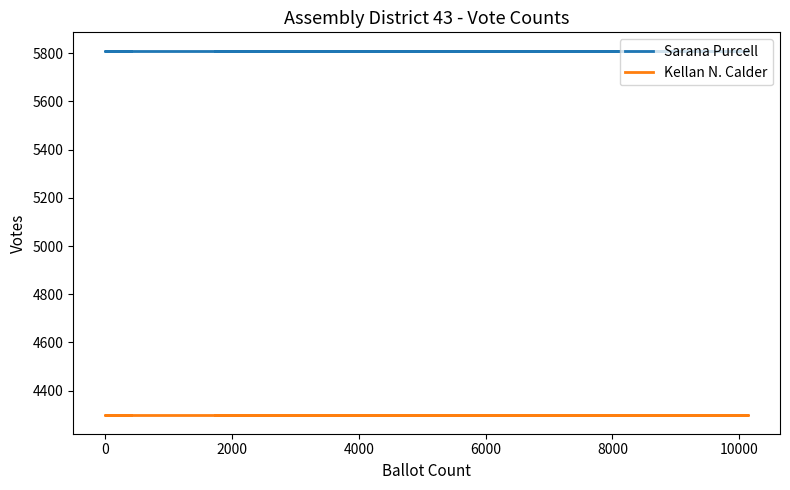

List the series in order of their peak value, highest first.

Sarana Purcell, Kellan N. Calder